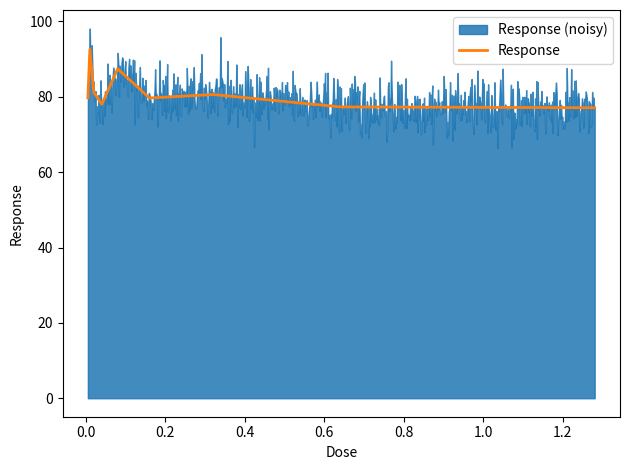

What is the sum of all values?

733.6